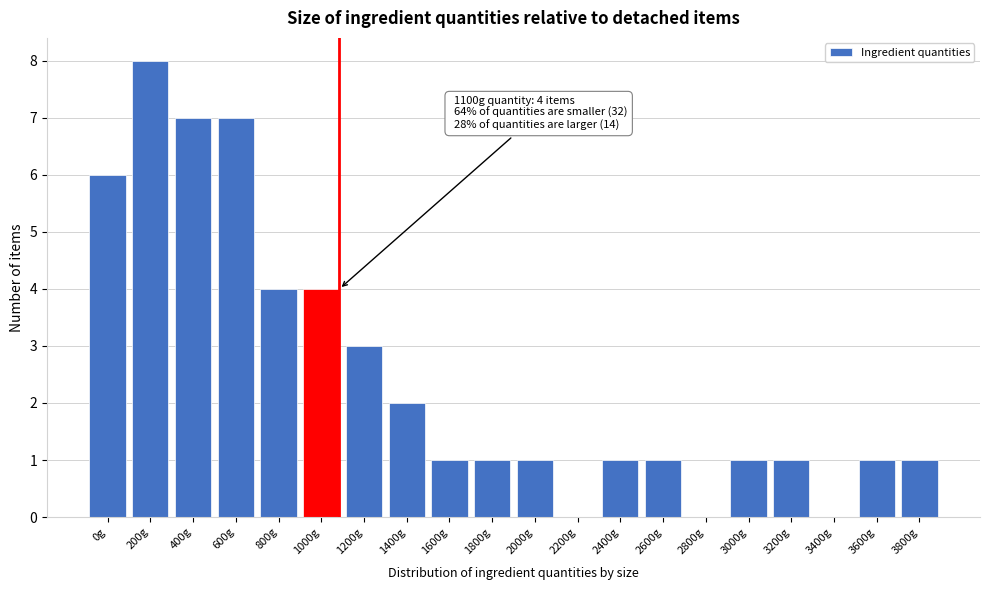

Reading left to right, transcribe all the data shown in this chart.

0g=6	200g=8	400g=7	600g=7	800g=4	1000g=4	1200g=3	1400g=2	1600g=1	1800g=1	2000g=1	2200g=0	2400g=1	2600g=1	2800g=0	3000g=1	3200g=1	3400g=0	3600g=1	3800g=1